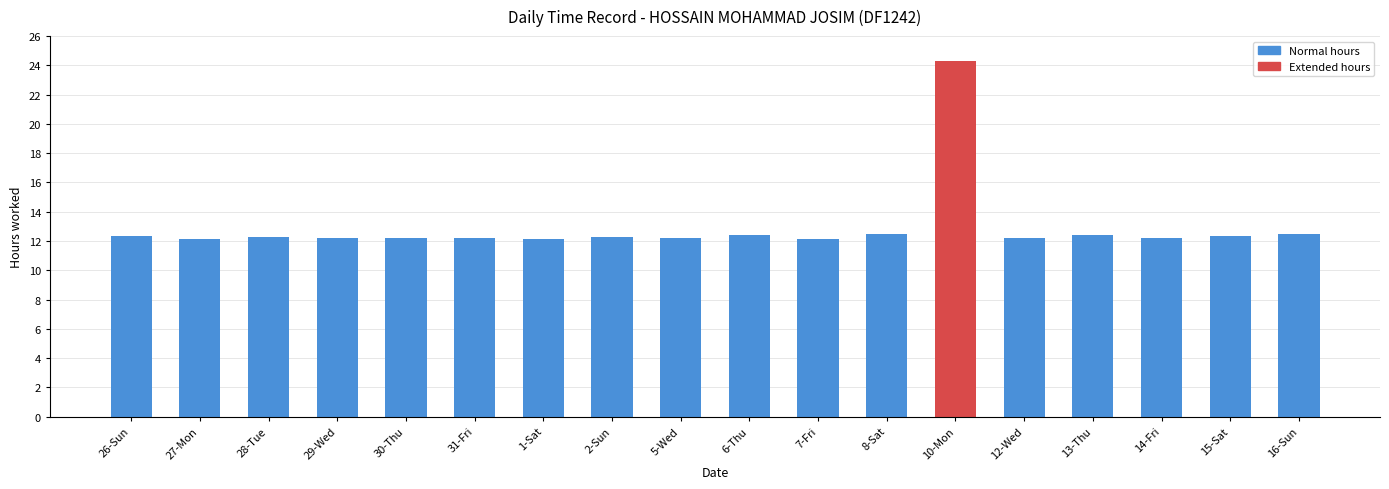

At which category does the chart reach its peak across all series?

10-Mon